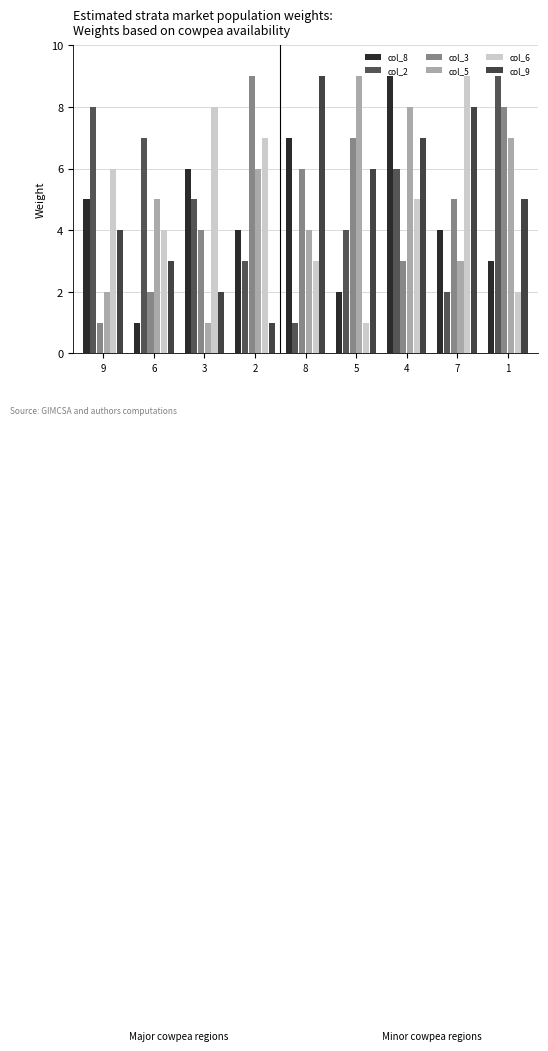

What is the spread (max minus min) of values at 4?

6